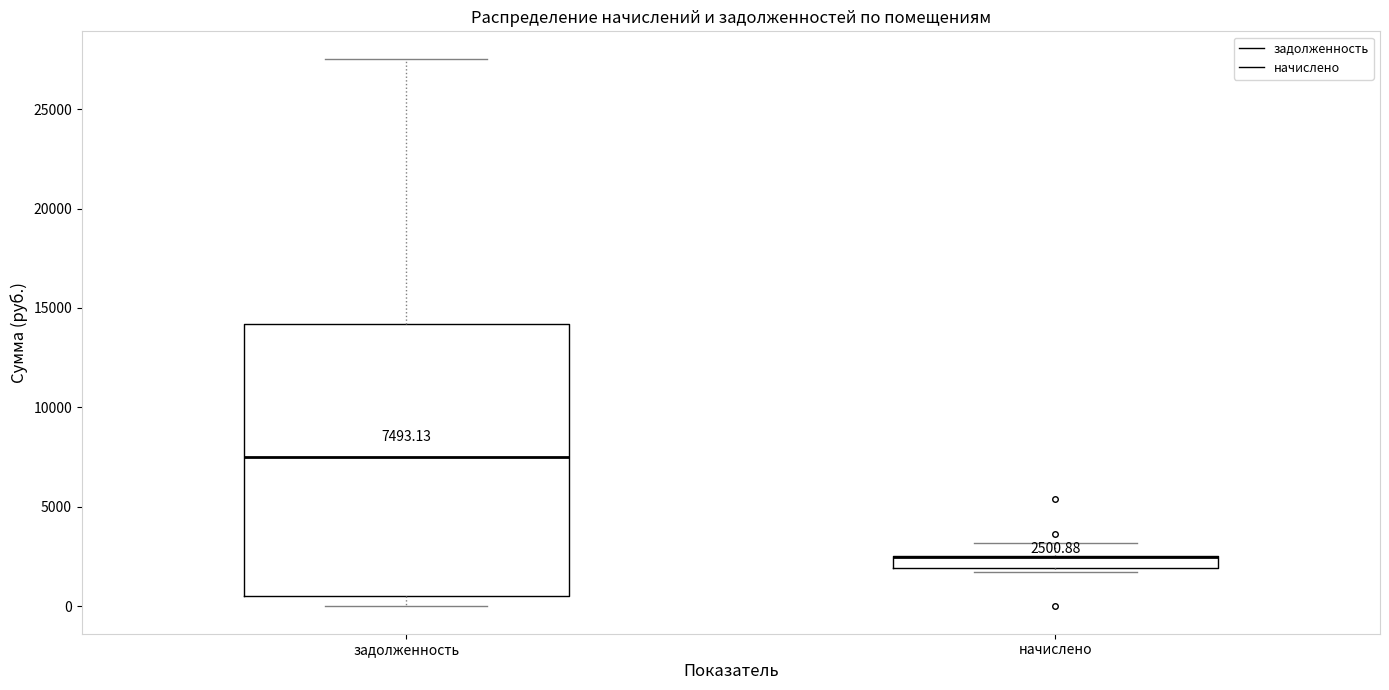

Which box is the tallest, from its lower edge to its upper edge?

задолженность